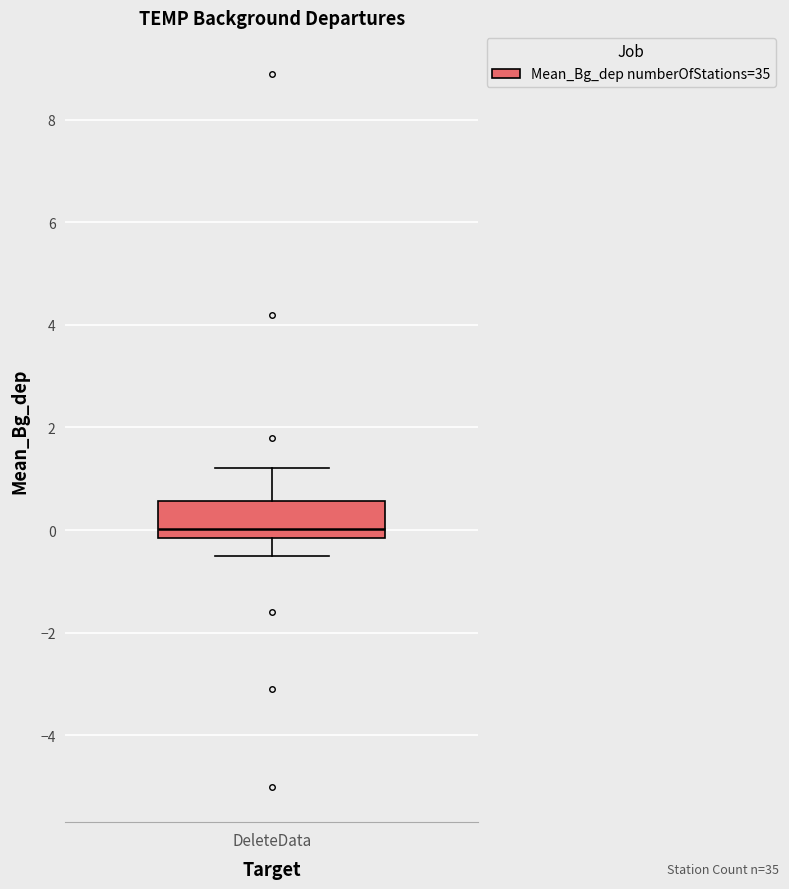

Where is the lower edge of the box for DeleteData on the y-axis? The values are not printed on the chart, so give them approximately, as read against the axis.

-0.2